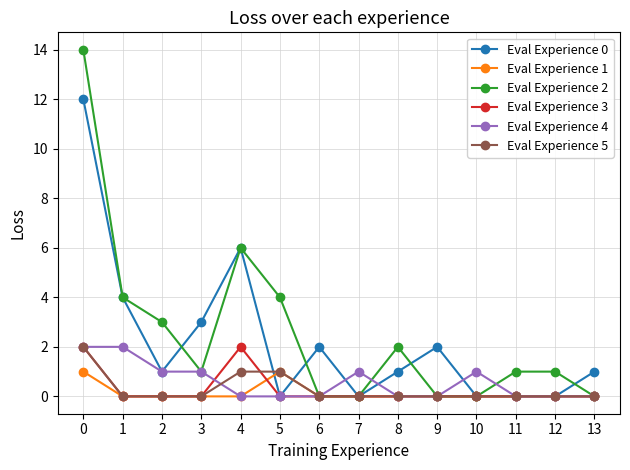

How many lines are shown in the chart?

6